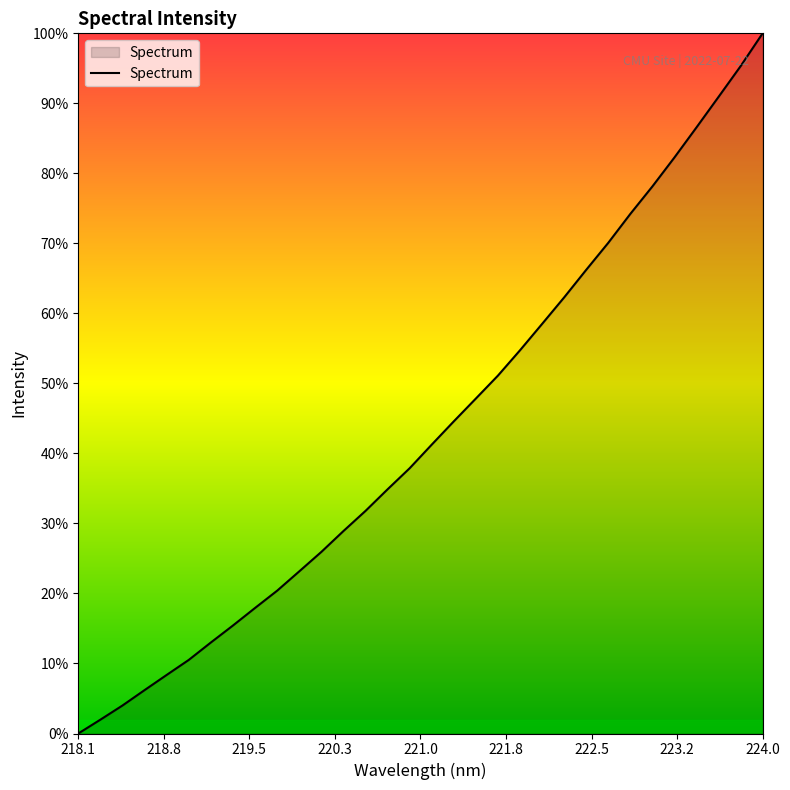

Does the chart have visible grid lines?

No